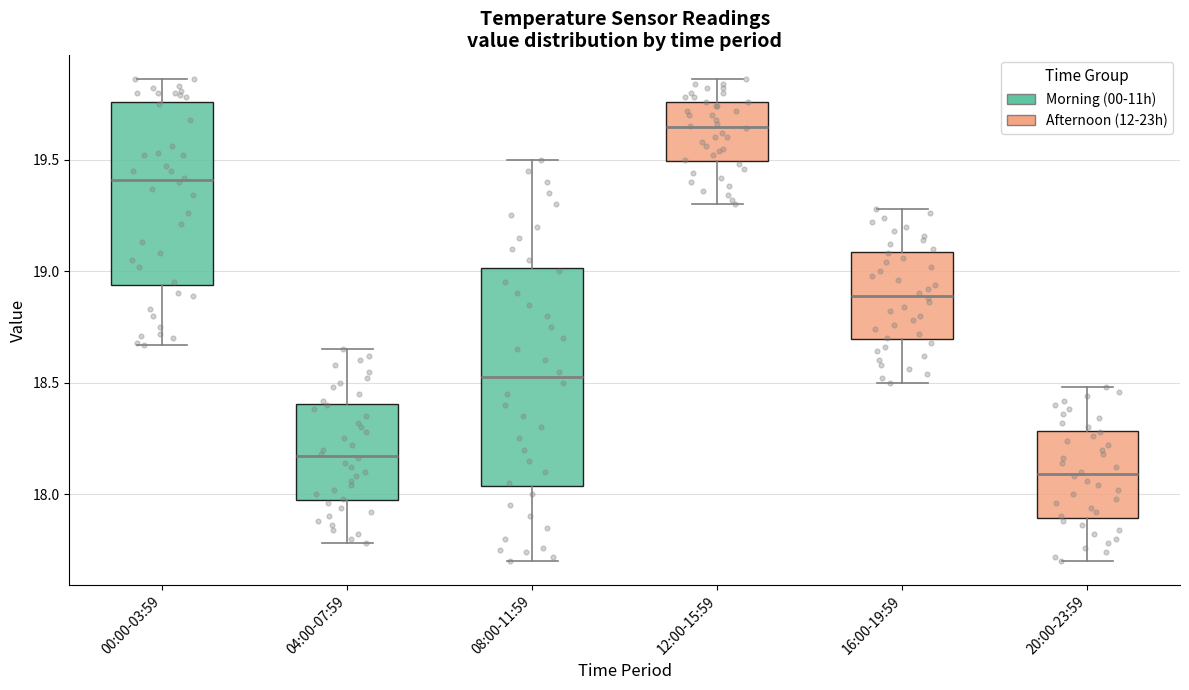

Reading left to right, transcribe this box plot: for each box, give where its median line is, the range the box spans, and where its two whiskers end, as read against the y-axis. The values are not printed on the chart, so give them approximately, as read against the axis.

00:00-03:59: median 19.40, box 18.95 to 19.75, whiskers 18.65 to 19.85
04:00-07:59: median 18.15, box 18.00 to 18.40, whiskers 17.80 to 18.65
08:00-11:59: median 18.55, box 18.05 to 19.00, whiskers 17.70 to 19.50
12:00-15:59: median 19.65, box 19.50 to 19.75, whiskers 19.30 to 19.85
16:00-19:59: median 18.90, box 18.70 to 19.10, whiskers 18.50 to 19.30
20:00-23:59: median 18.10, box 17.90 to 18.30, whiskers 17.70 to 18.50